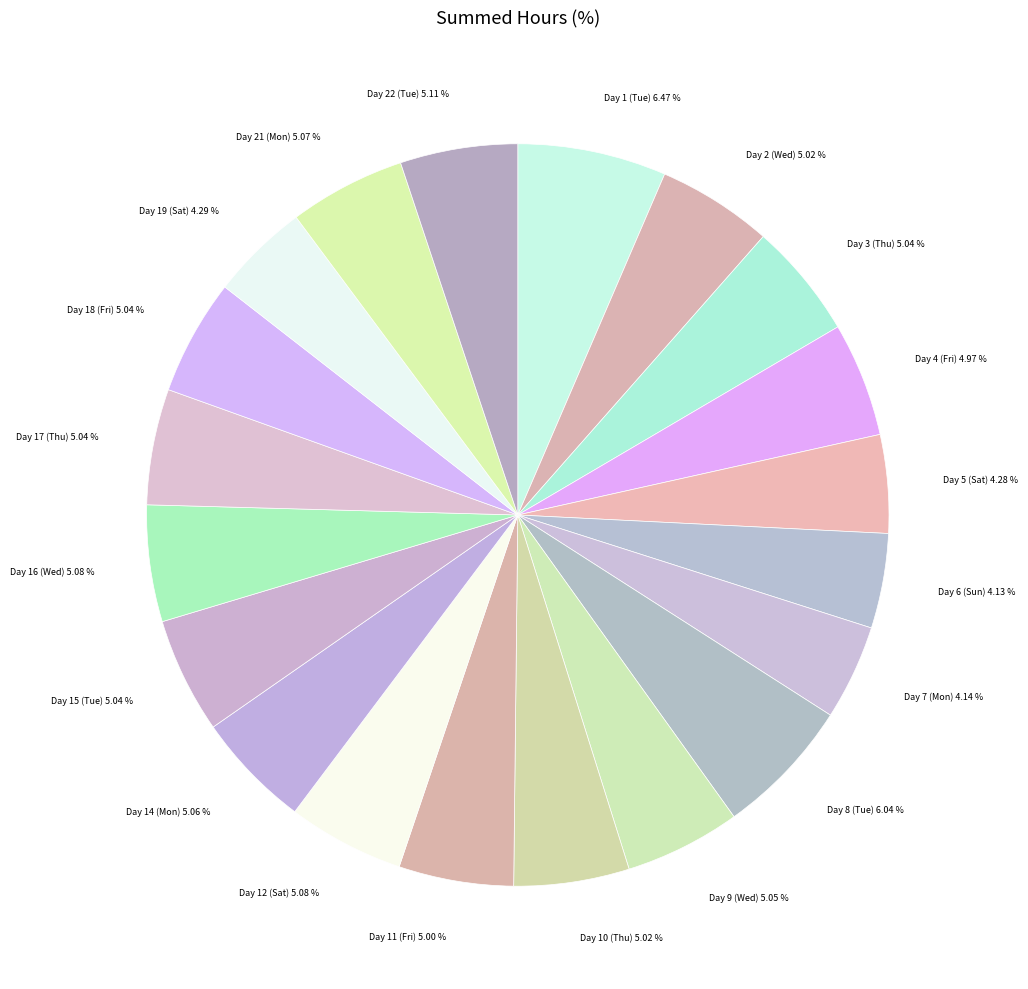

Which category has the biggest portion of the pie?

Day 1 (Tue)